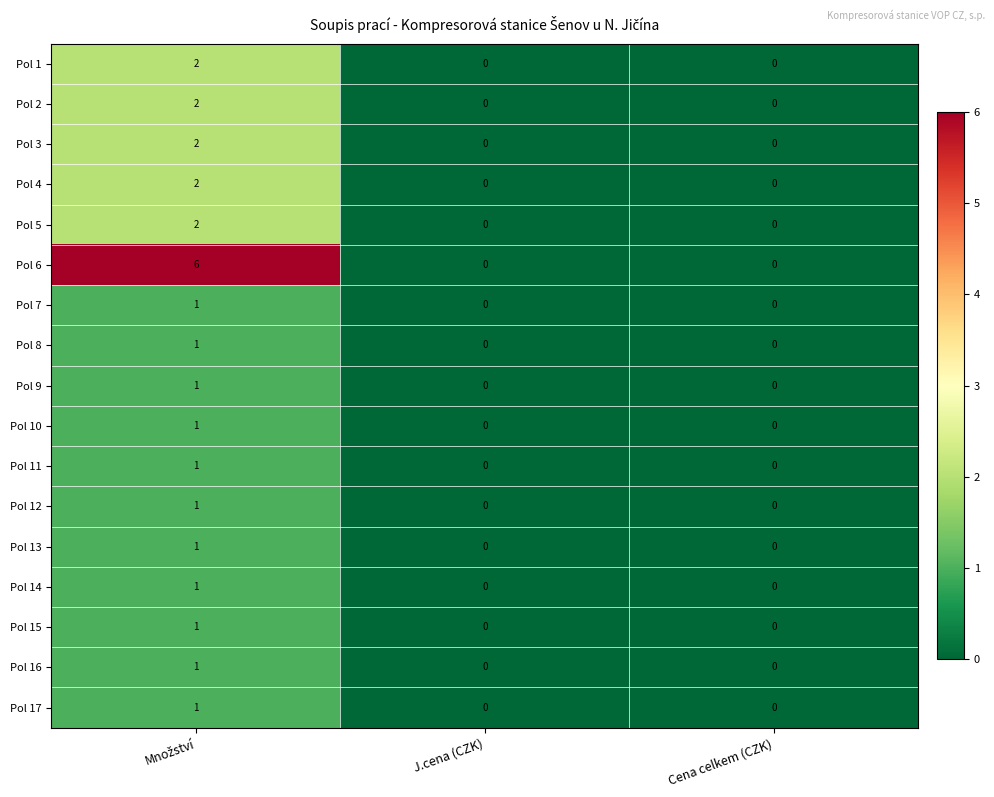

Which series has the largest total across all categories?

Pol 6